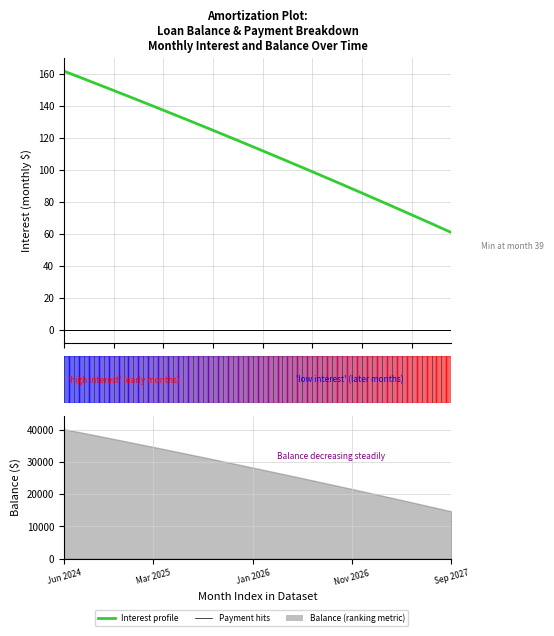

True or false: the data shows 161.8 at 0.

True